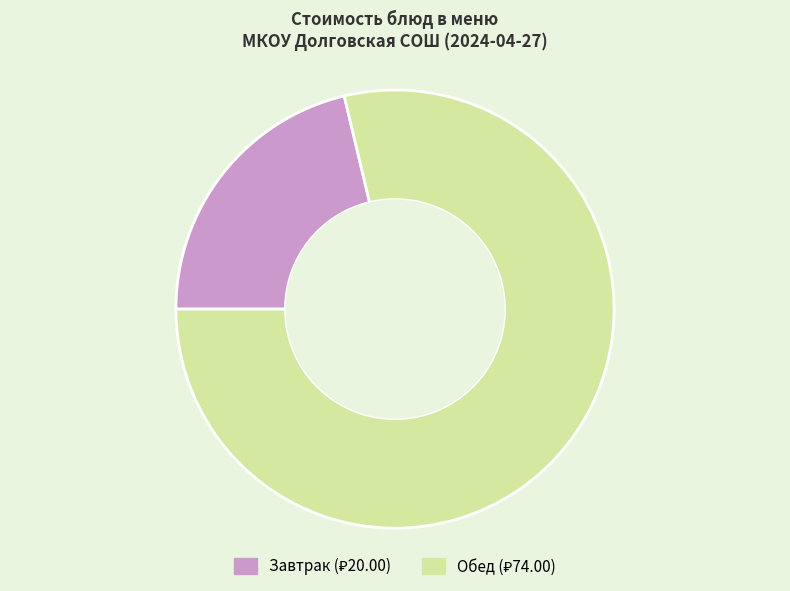

Is there a majority slice in this chart?

Yes